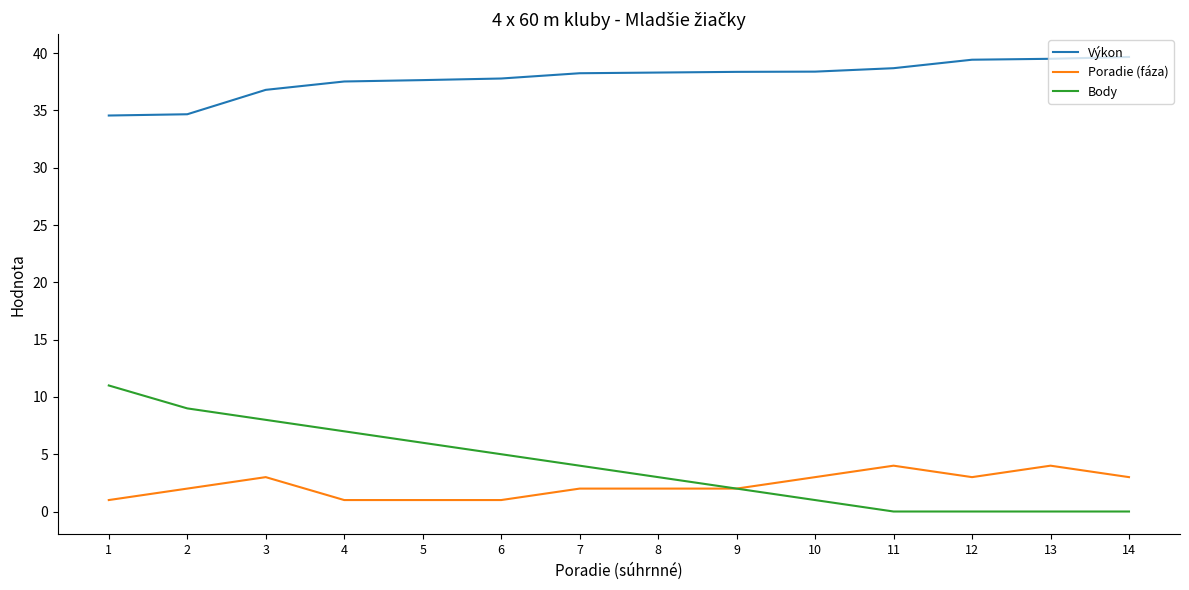

What is the spread (max minus min) of values at 1?

33.6